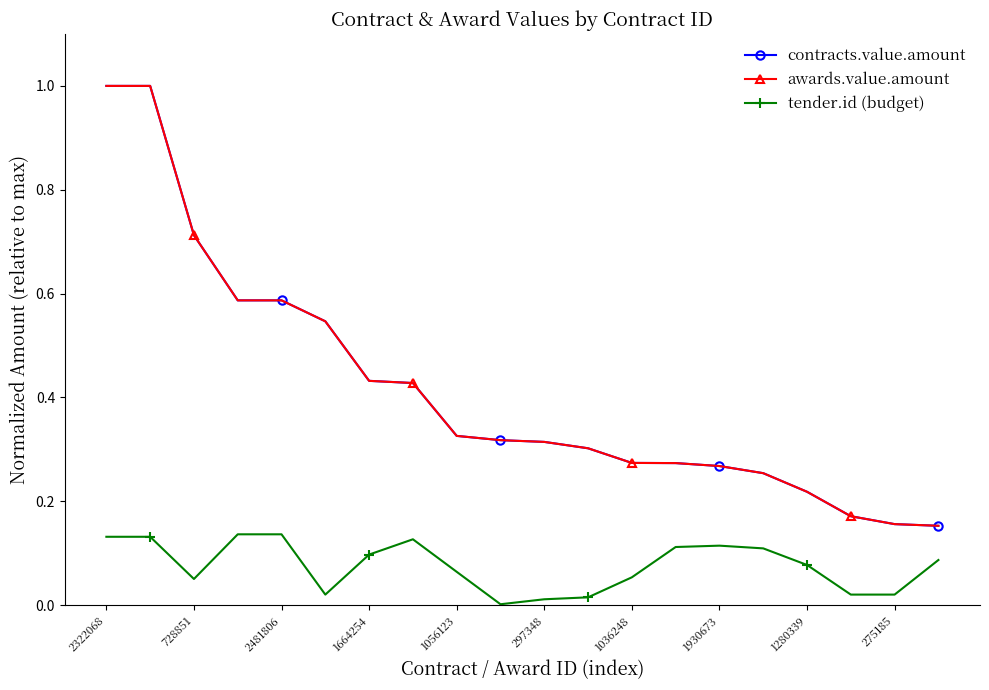

Is this an area chart (filled region under the line)?

No